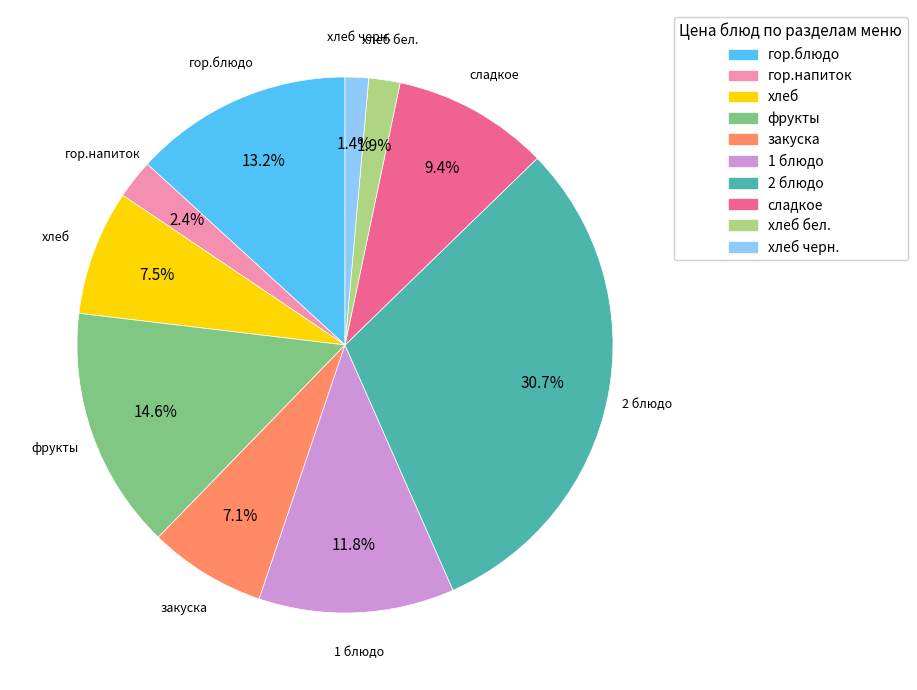

Does any single category account for the majority?

No